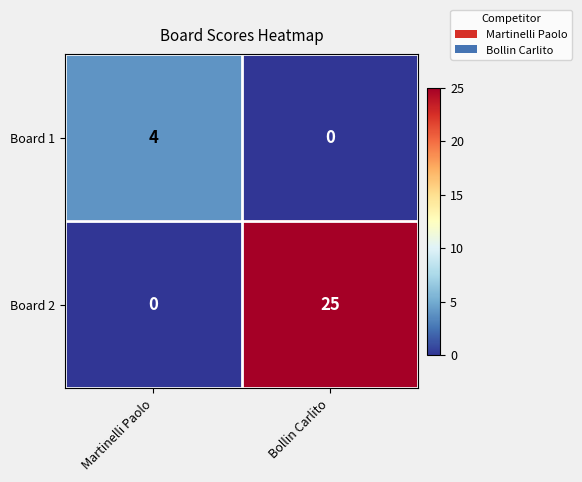

What is the sum of all Board 1 values?

4